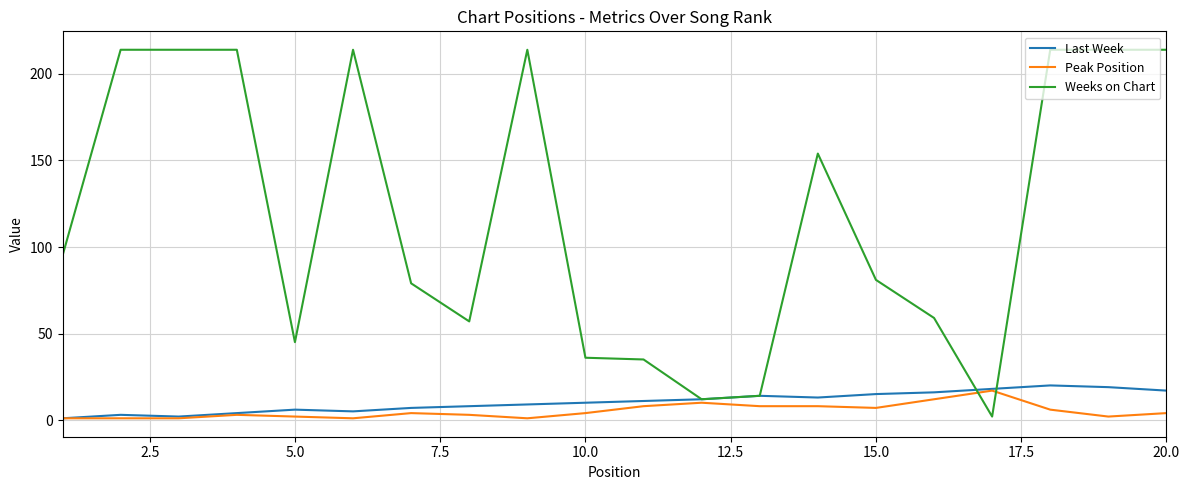

Which series has the widest spread of values?

Weeks on Chart